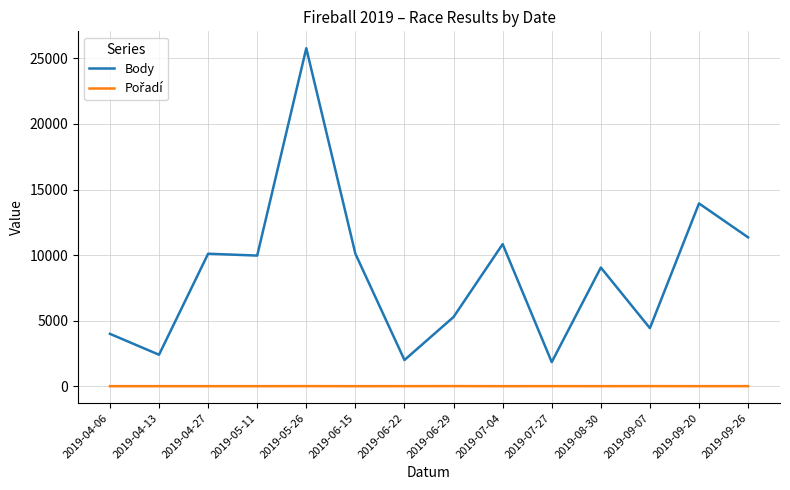

Which category has the highest value in the Body series?

2019-05-26